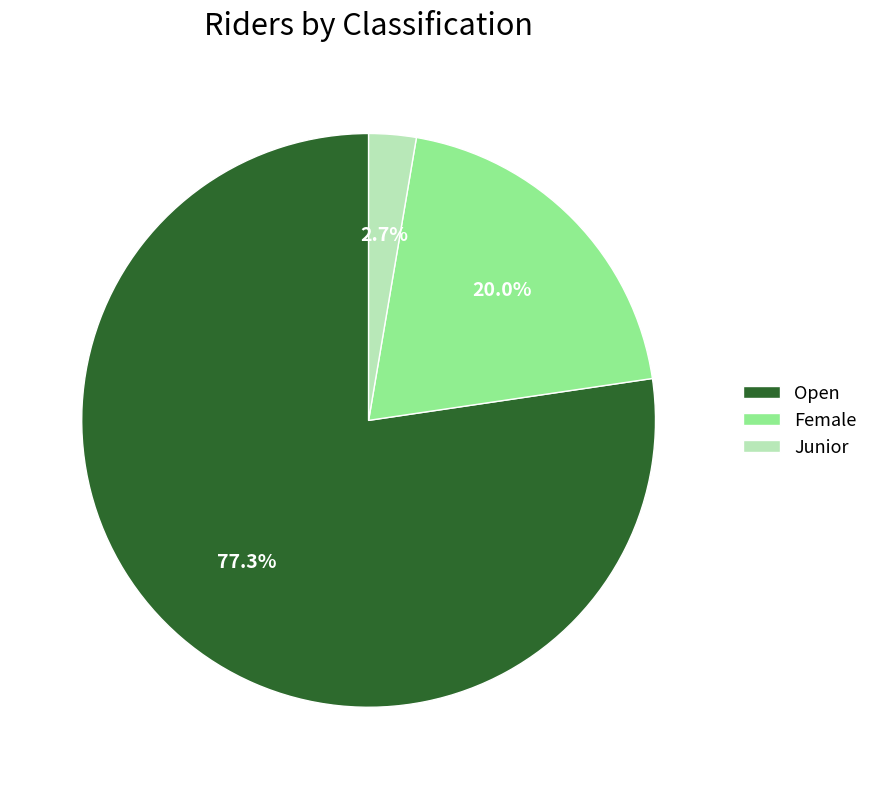

What is the largest slice in the pie chart?

Open